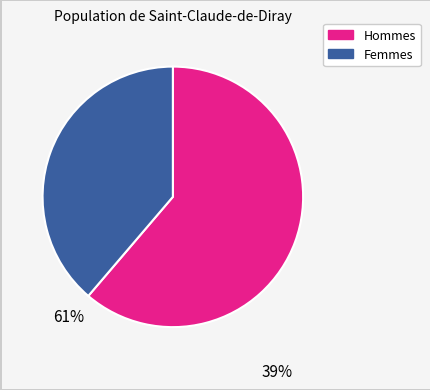

Is there any slice that represents more than half of the pie?

Yes